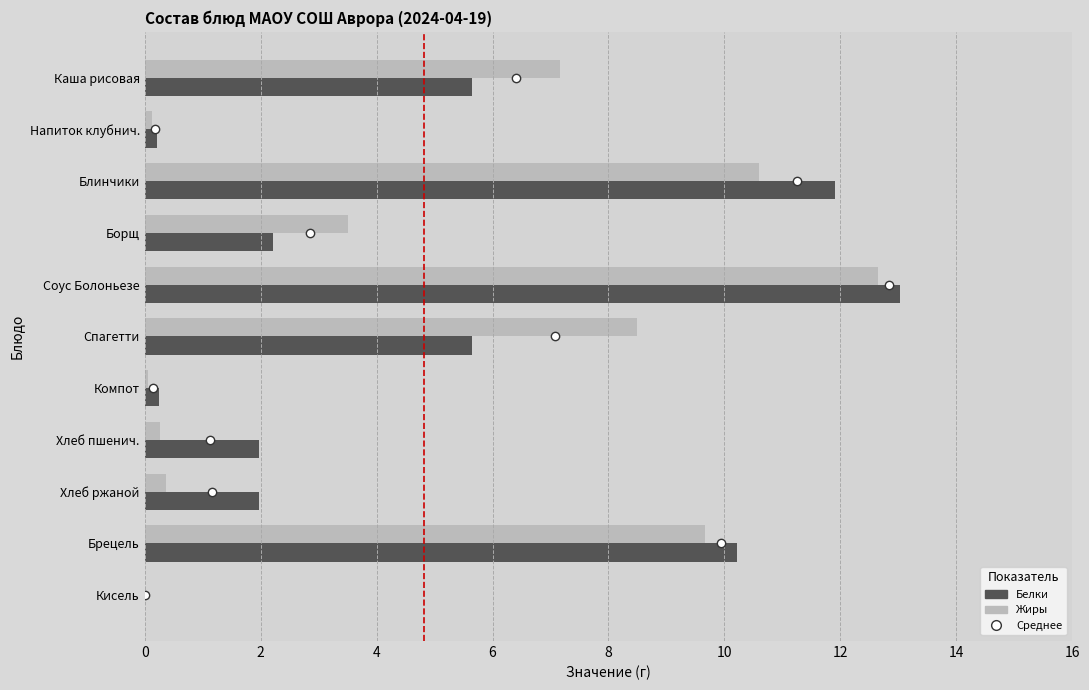

What is the sum of the Белки values at Спагетти and Борщ?

7.9